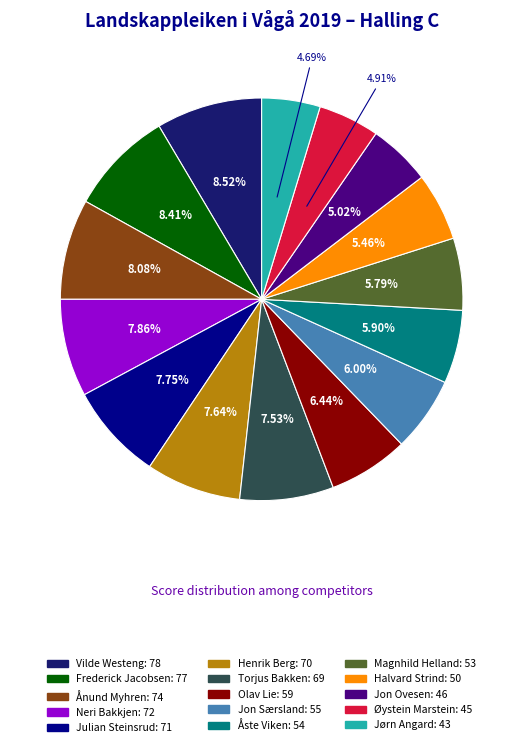

Is Torjus Bakken: 69 the majority of the pie?

No